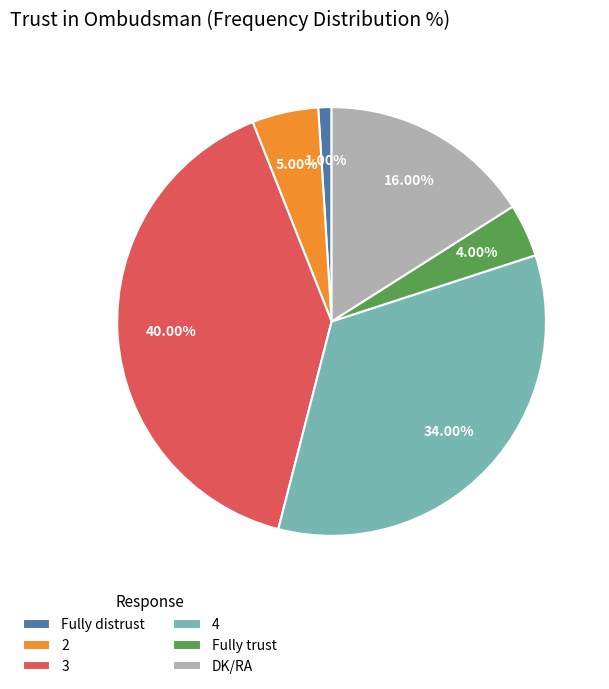

Is there a majority slice in this chart?

No